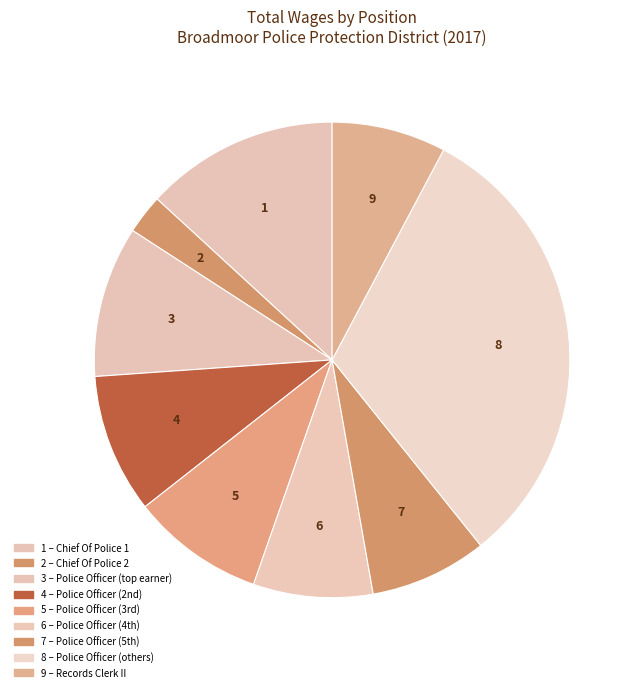

Count the number of slices in the pie.

9